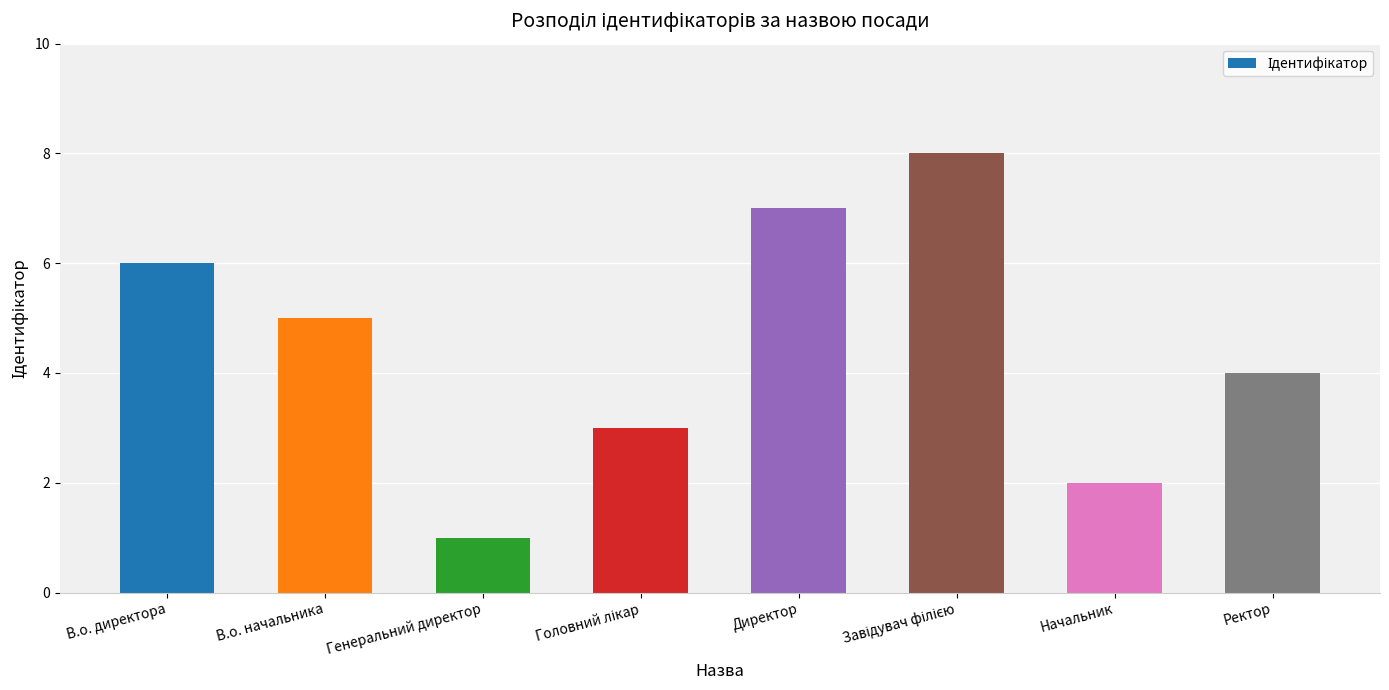

What is the sum of all values?

36